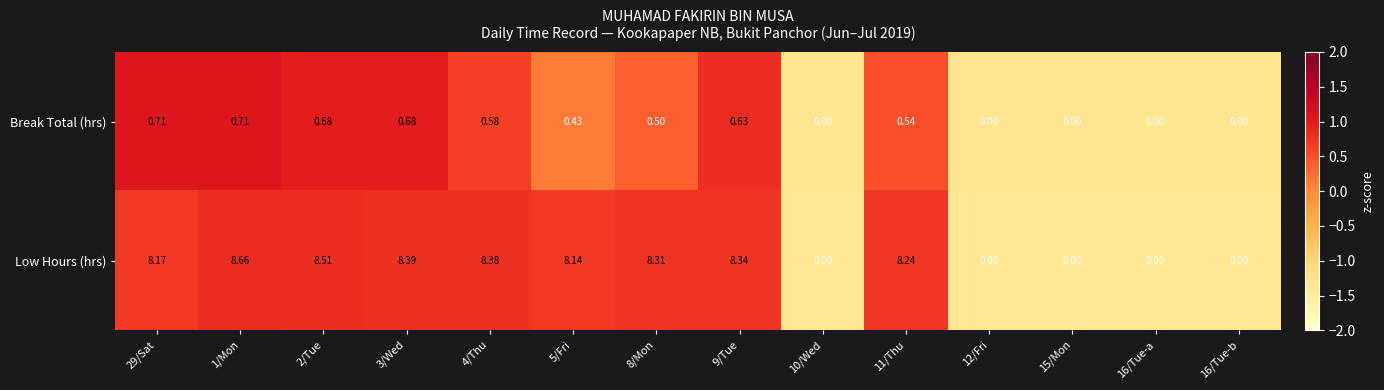

At which category is the sum across all series the highest?

1/Mon